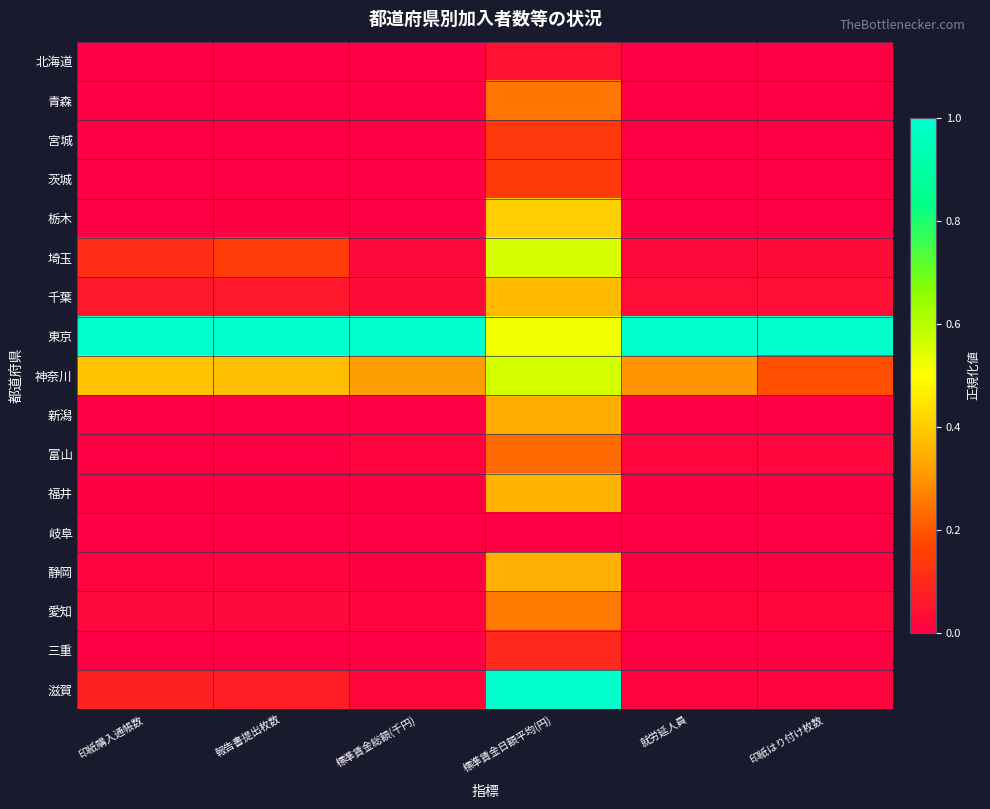

Which has a higher value, 就労延人員 or 標準賃金総額(千円)?

就労延人員